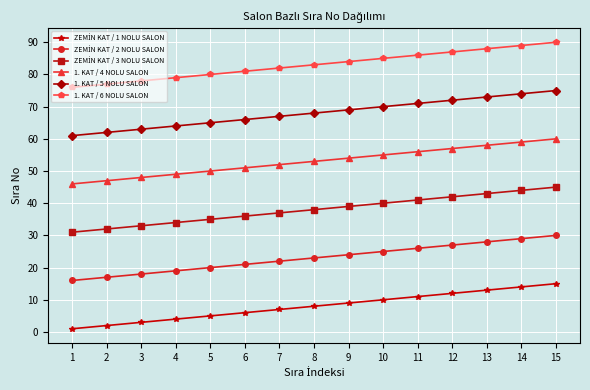

True or false: 1. KAT / 6 NOLU SALON has more than 1 interior local peaks.

False